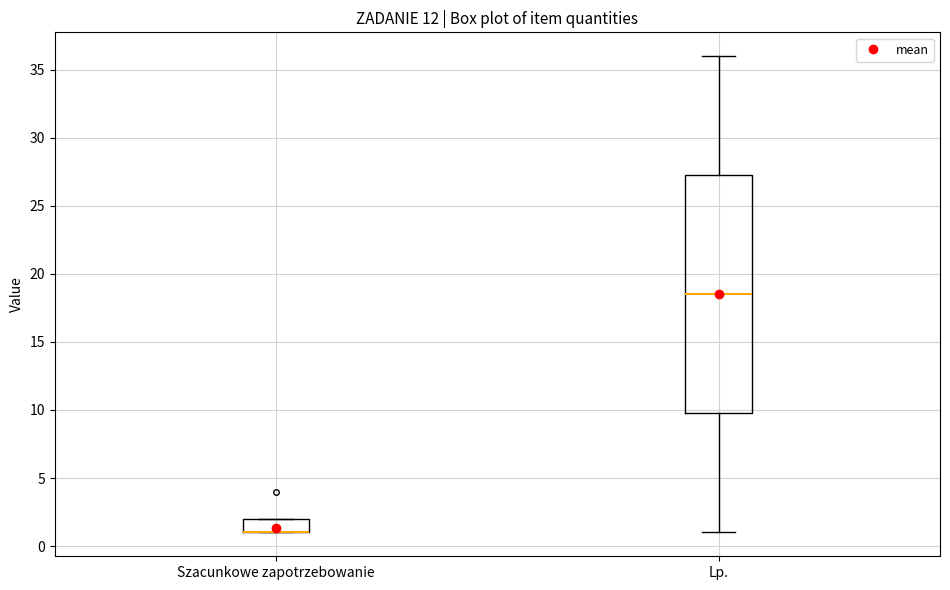

Comparing the boxes themselves (not the whiskers), which one is the tallest?

Lp.